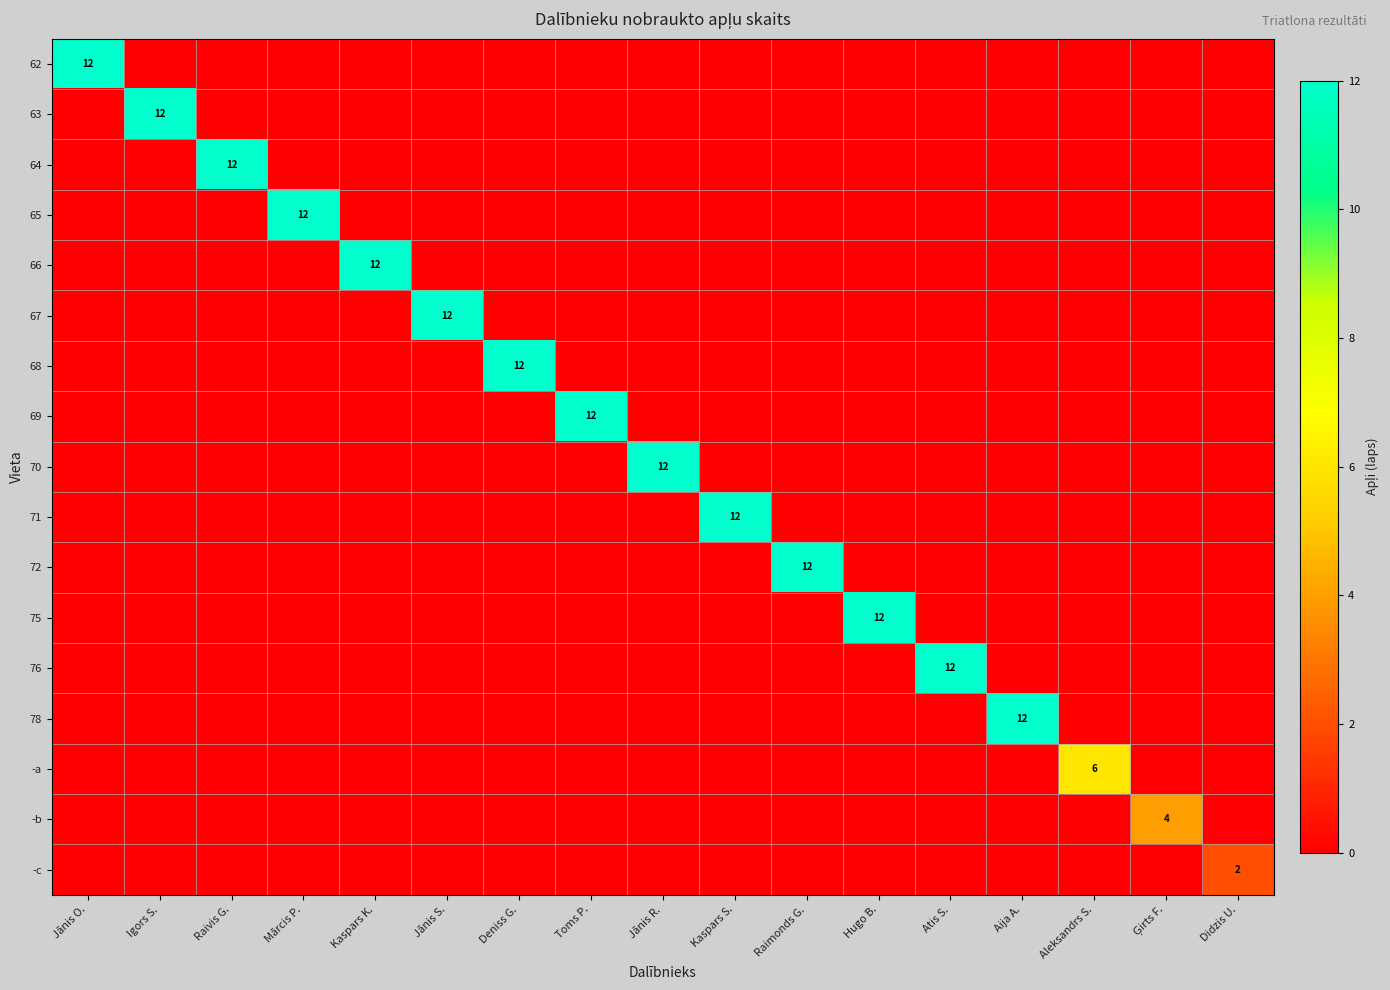

What is the difference between the highest and lowest values at Hugo B.?

12